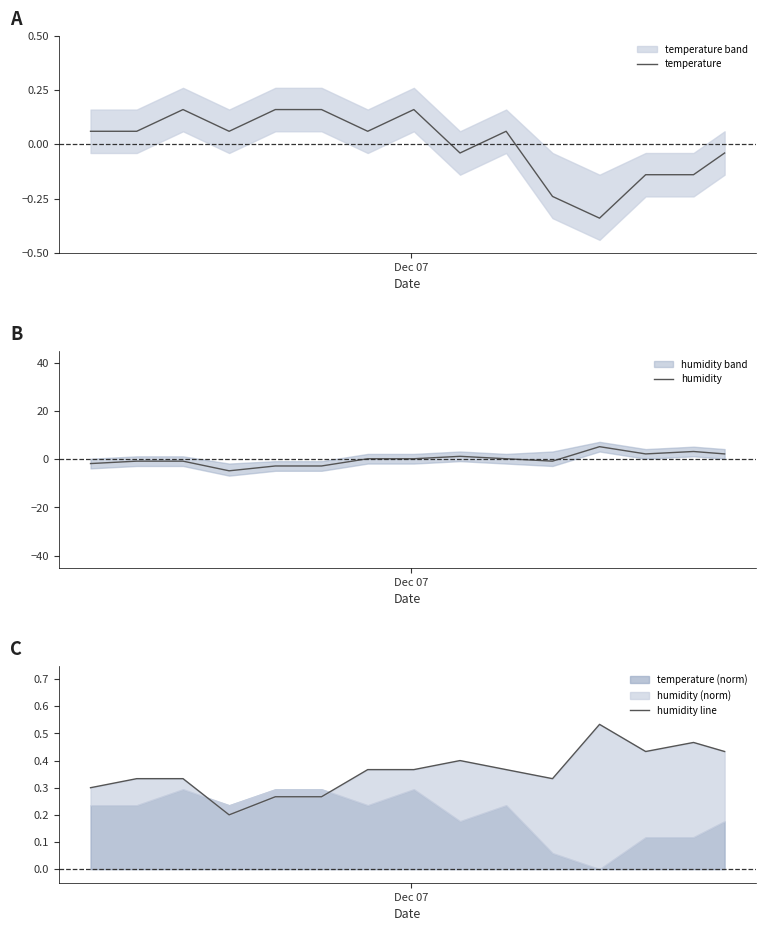

How many lines are shown in the chart?

3